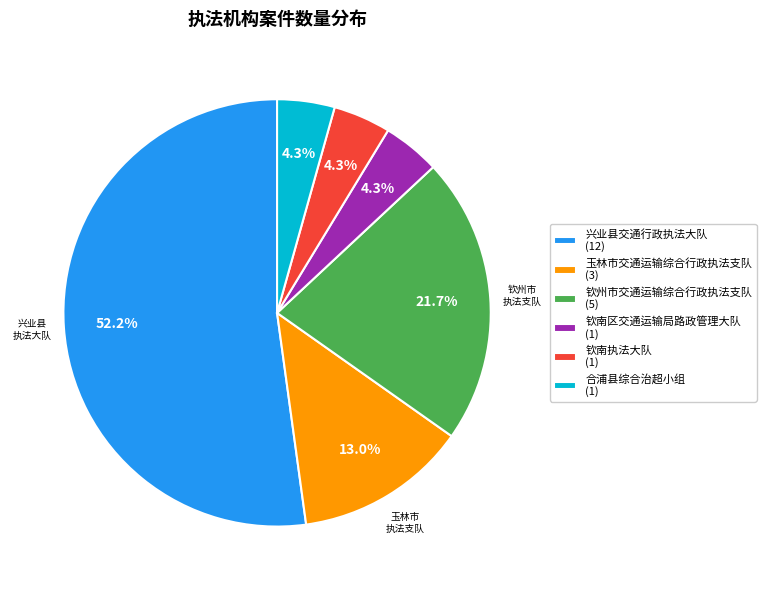

How many segments does this pie chart have?

6